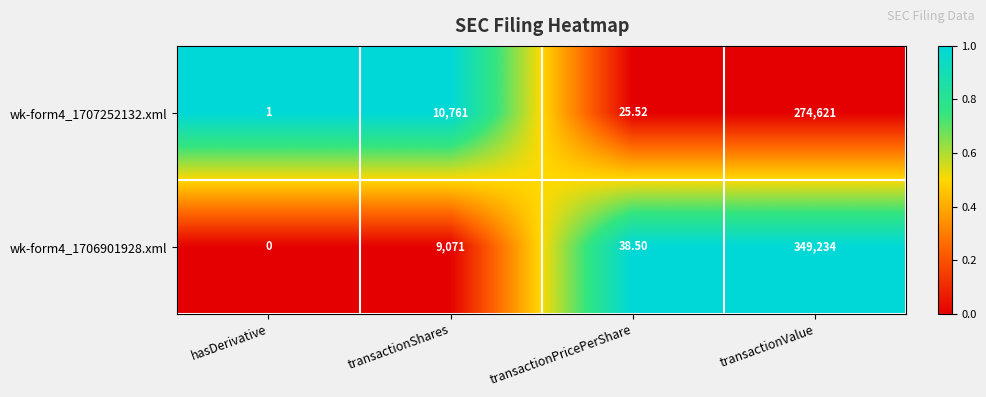

At which label is wk-form4_1707252132.xml closest to 137311?

transactionShares